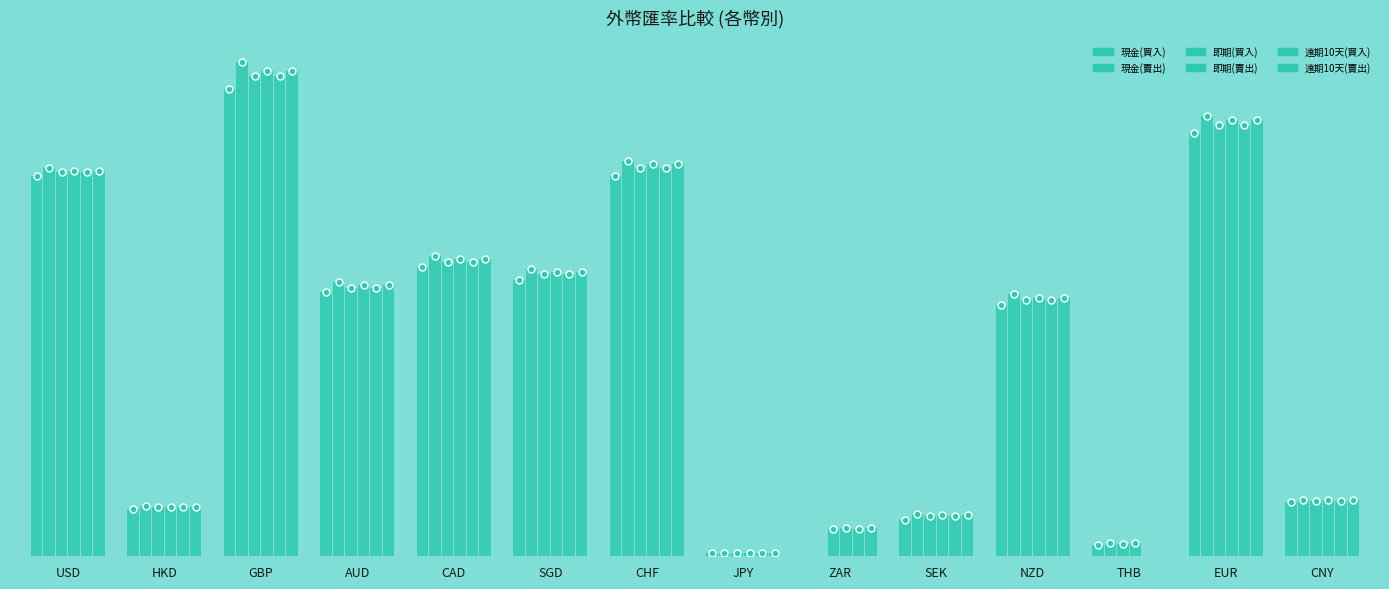

What is the sum of all 即期(買入) values?

239.9